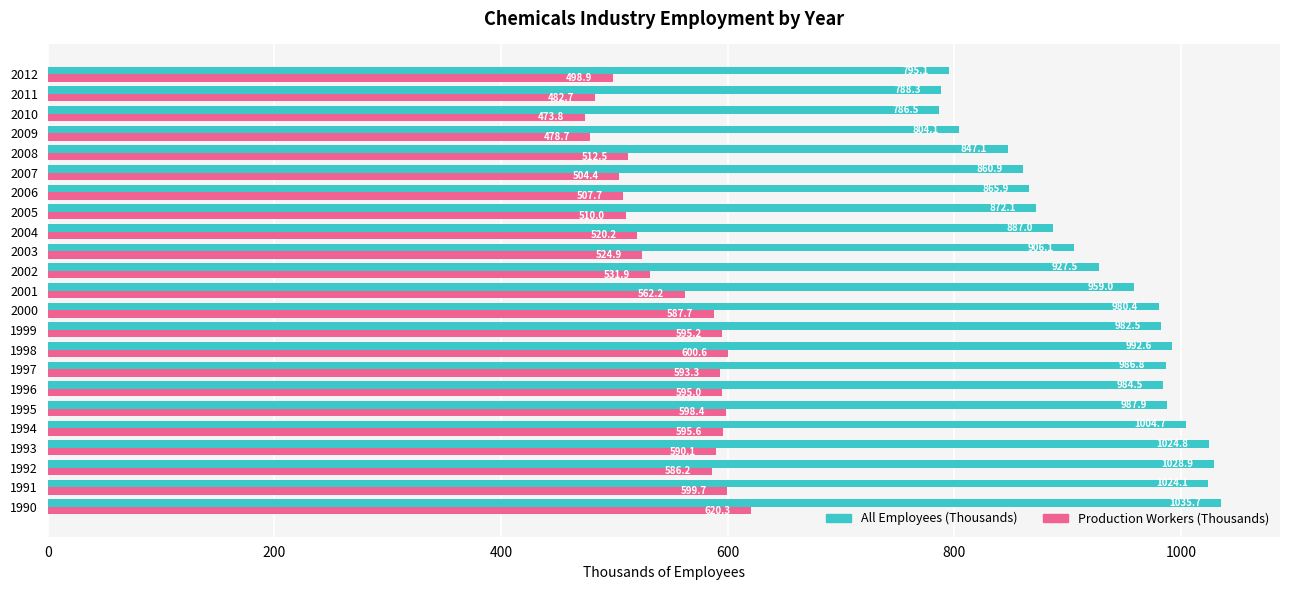

Count the number of categories in the chart.

23